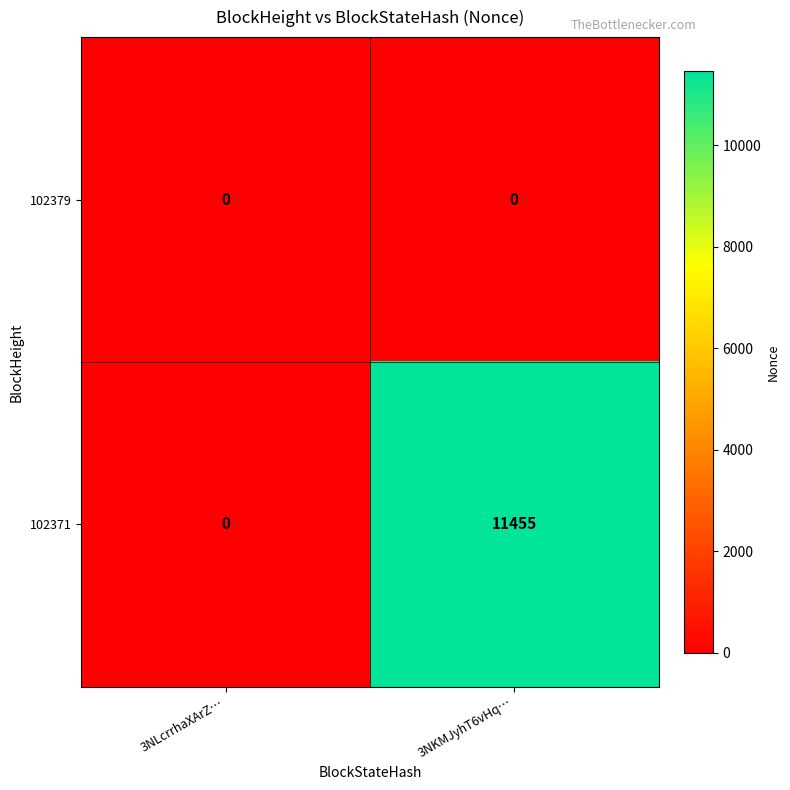

At which category is the sum across all series the highest?

3NKMJyhT6vHq…